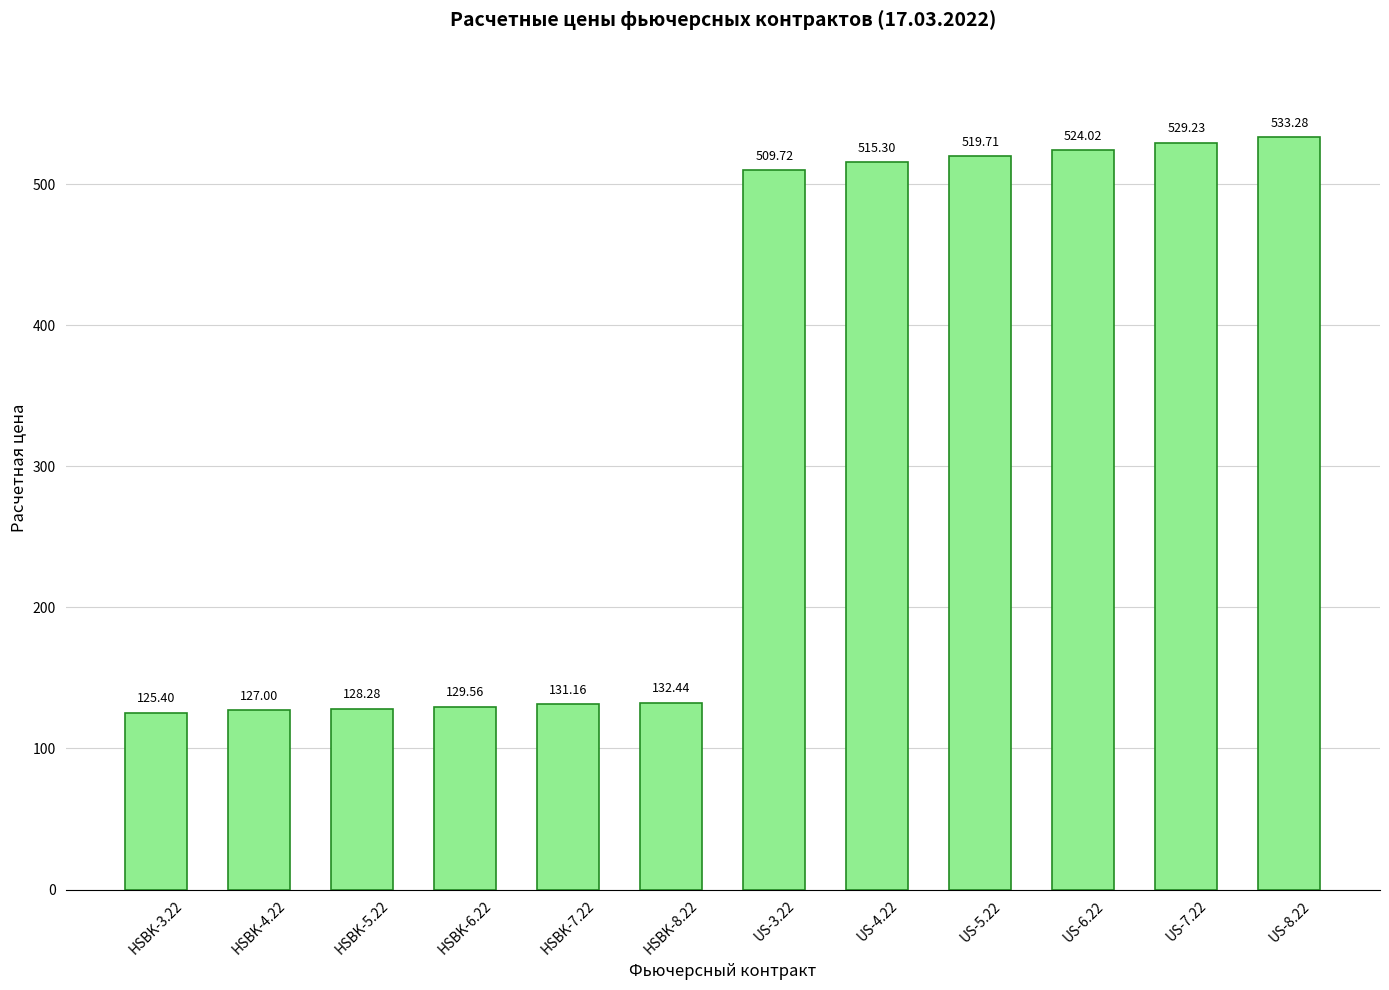

Where does the data first go above 509?

US-3.22